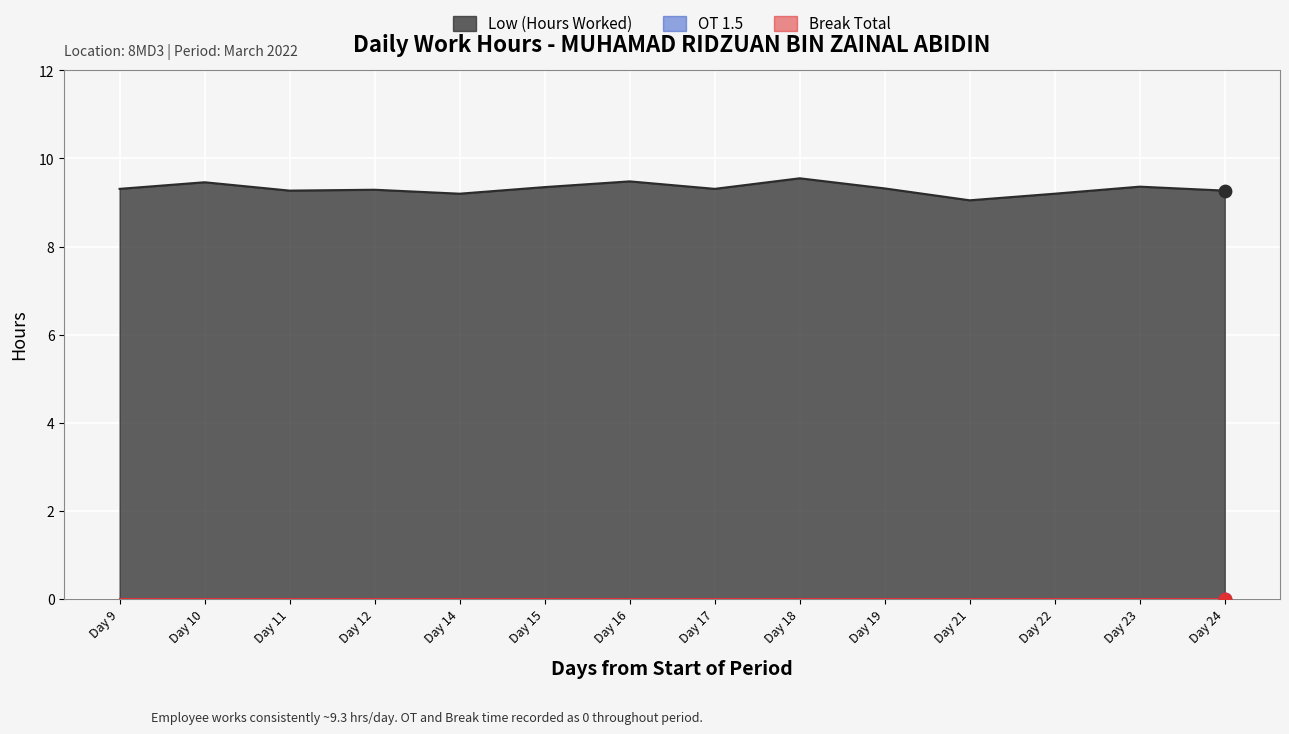

Which series reaches the minimum Y coordinate?

OT 1.5